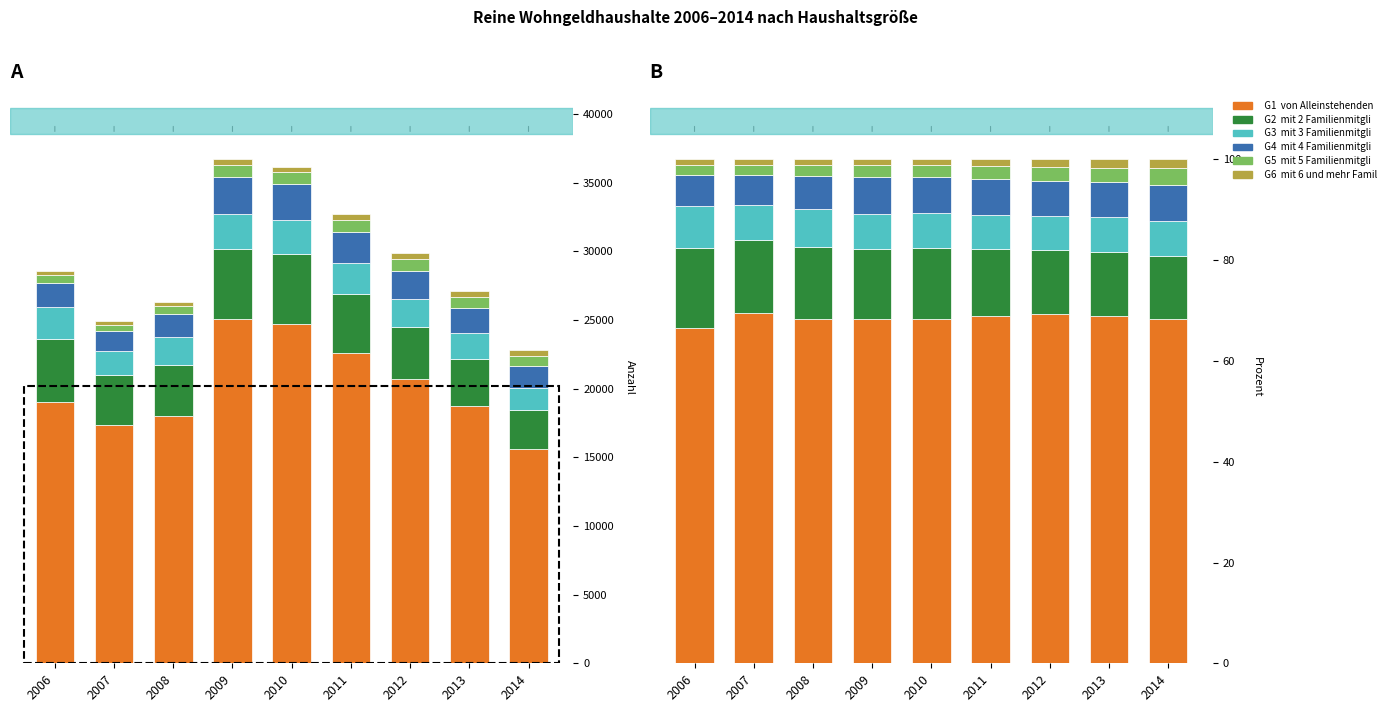

Which series has the largest total across all categories?

von Alleinstehenden